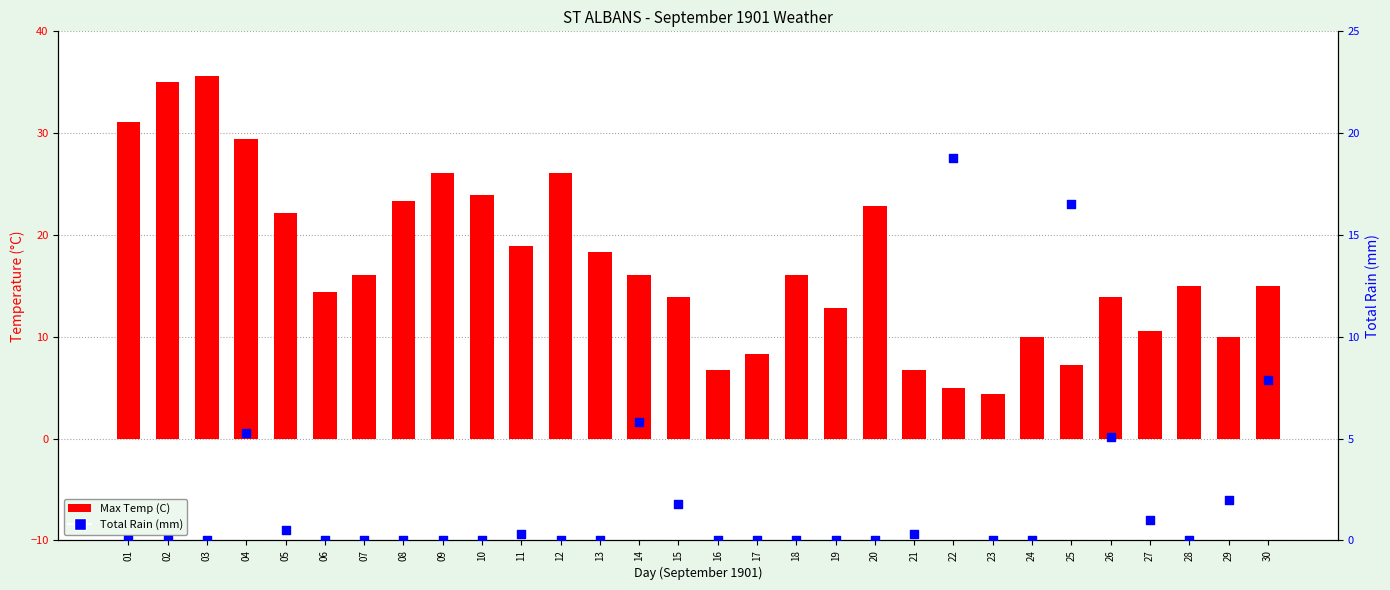

Which series contains the highest Y value?

Max Temp (C)